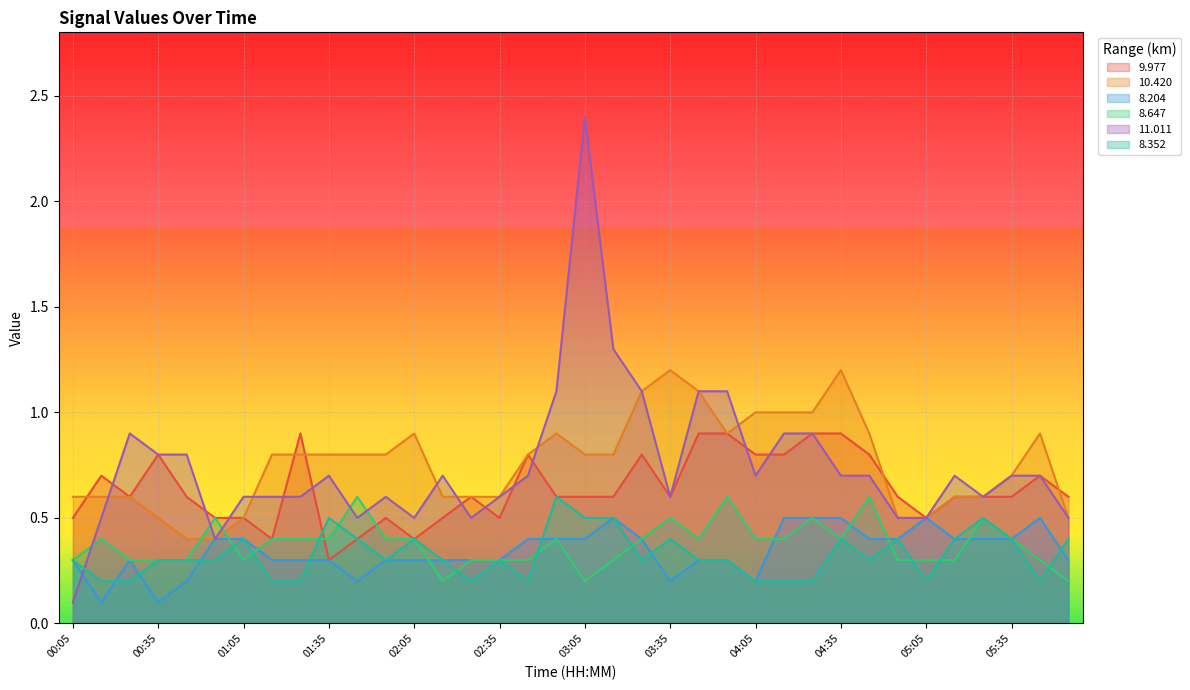

What is the spread (max minus min) of values at 02:45?

0.6